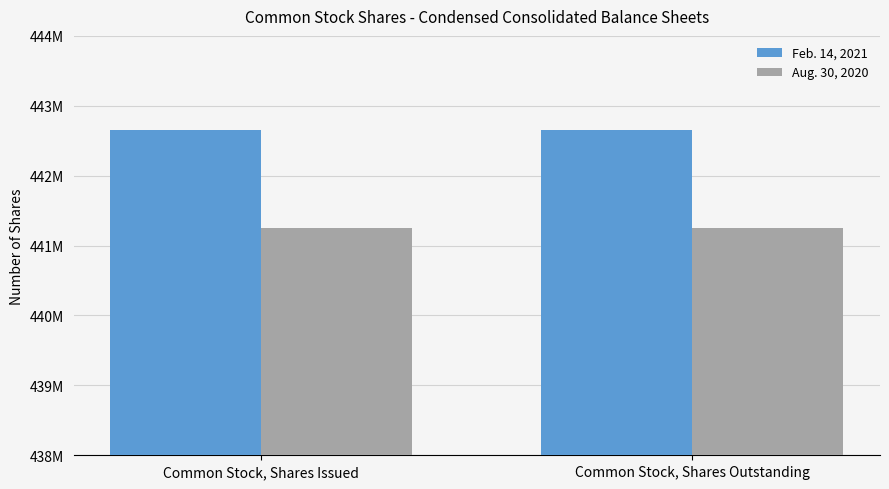

The Feb. 14, 2021 series shows 442654000 at Common Stock, Shares Outstanding. True or false?

True